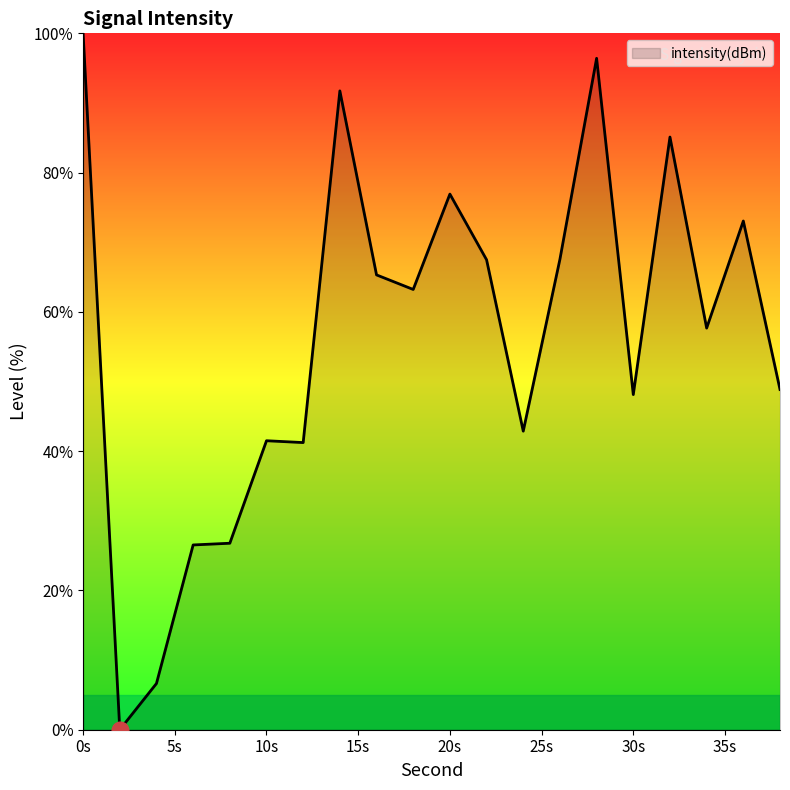

What is the difference between the maximum and minimum values?

100.0